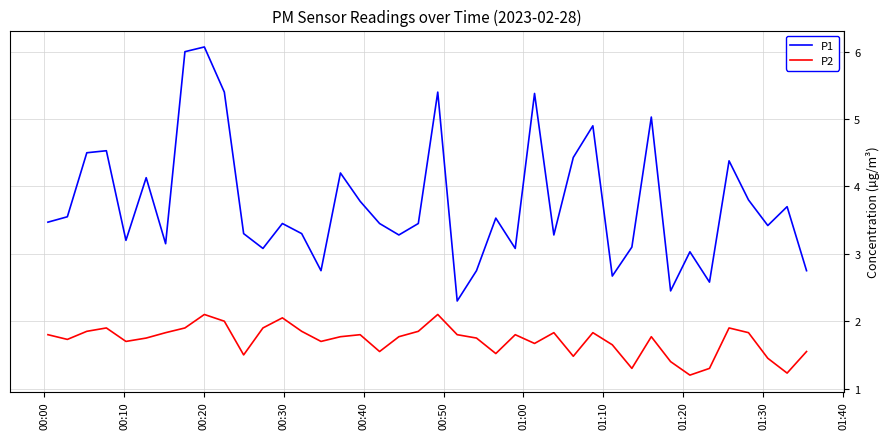

Which series has the largest range (max minus min)?

P1